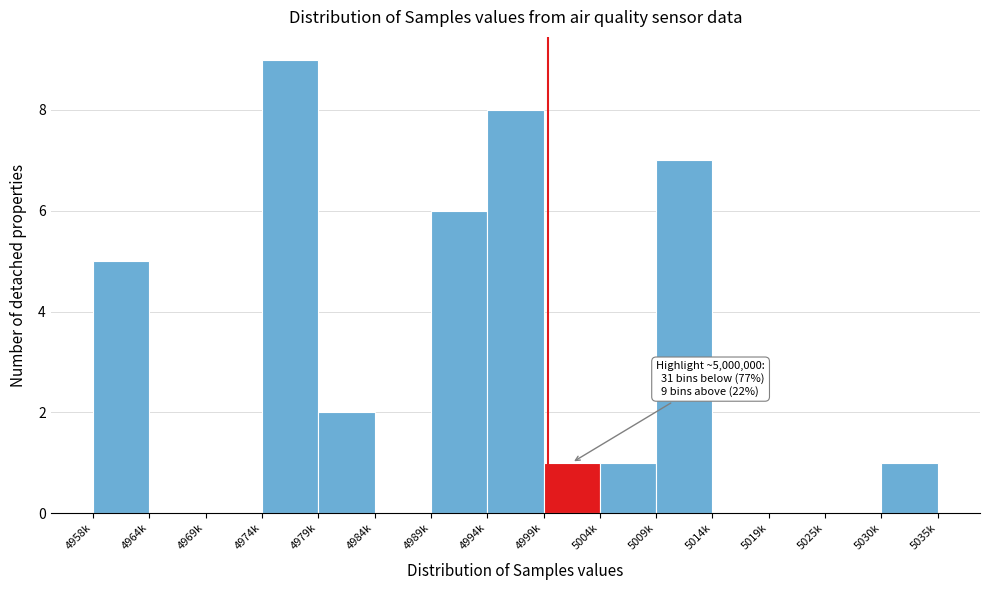

Reading right to left, list all the values displayed in this chart.

5030k=1	5025k=0	5019k=0	5014k=0	5009k=7	5004k=1	4999k=1	4994k=8	4989k=6	4984k=0	4979k=2	4974k=9	4969k=0	4964k=0	4958k=5